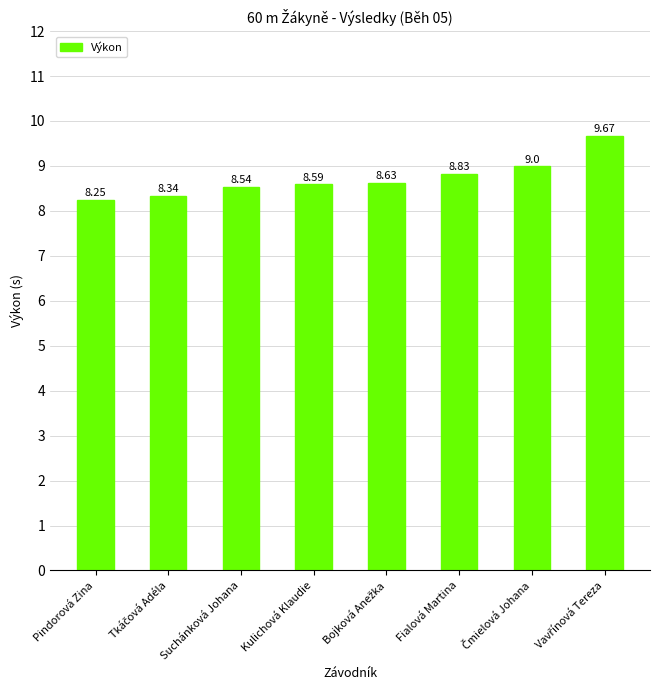

True or false: the data shows 13.7 at Fialová Martina.

False